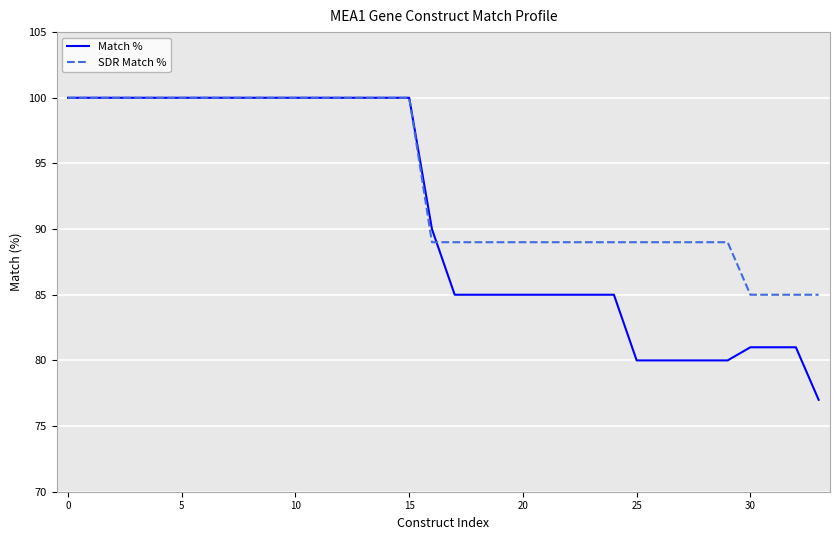

Which series ends up on top after the final intersection of SDR Match % and Match %?

SDR Match %